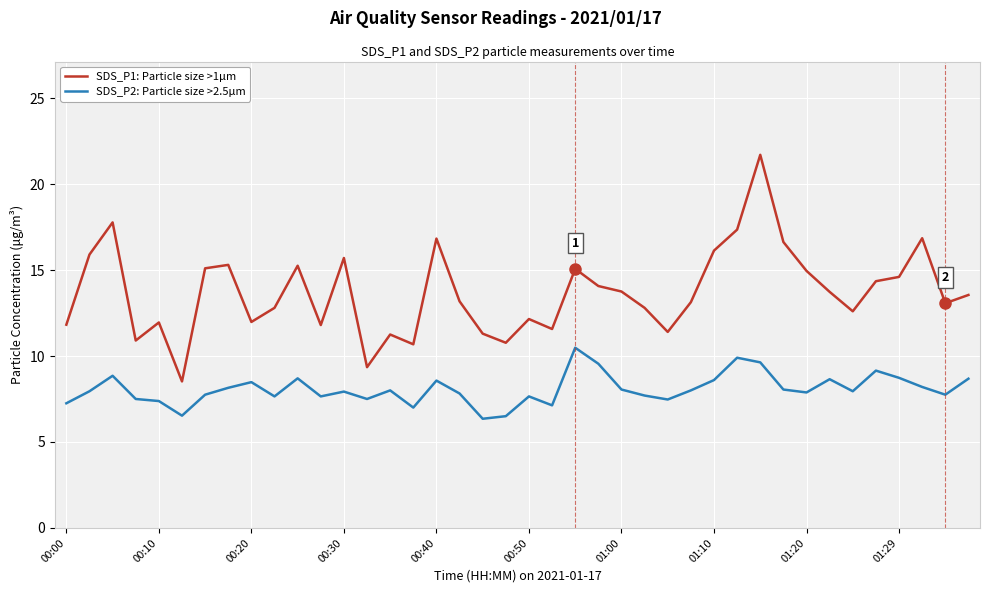

Which series has the largest total across all categories?

SDS_P1: Particle size >1μm